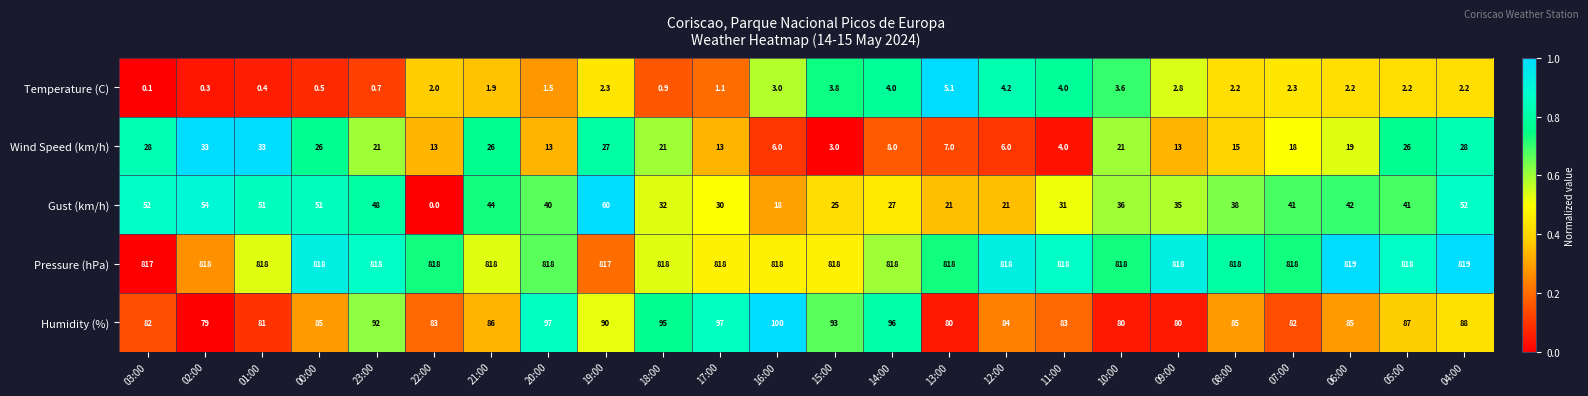

What is the difference between the second highest and second lowest values in the Gust (km/h) series?

36.0